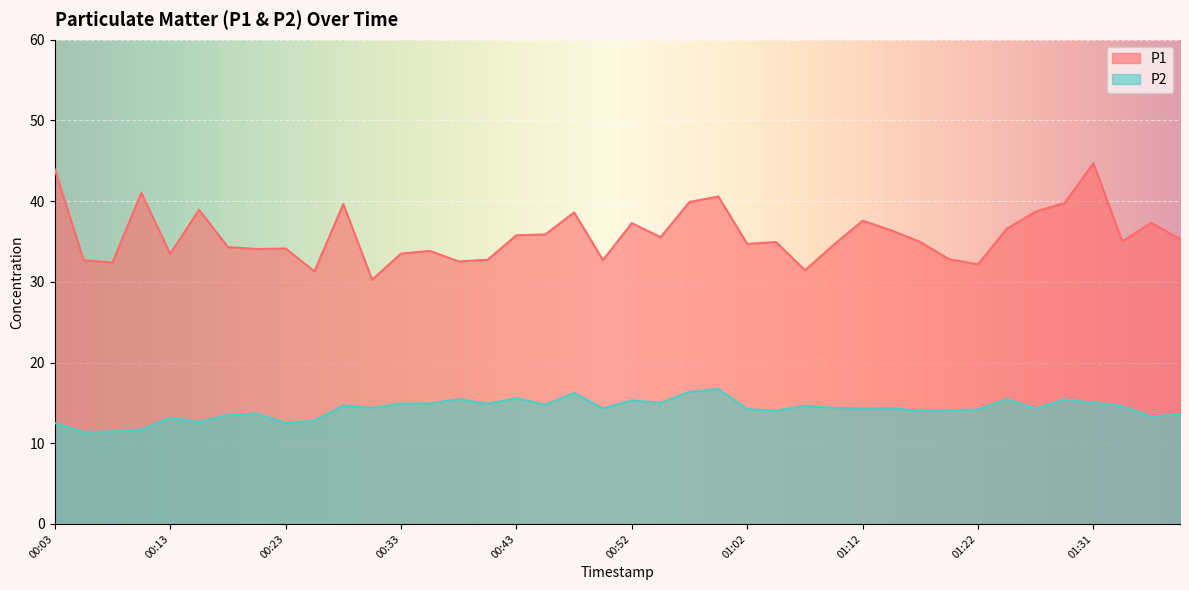

How many distinct data groups are displayed?

2